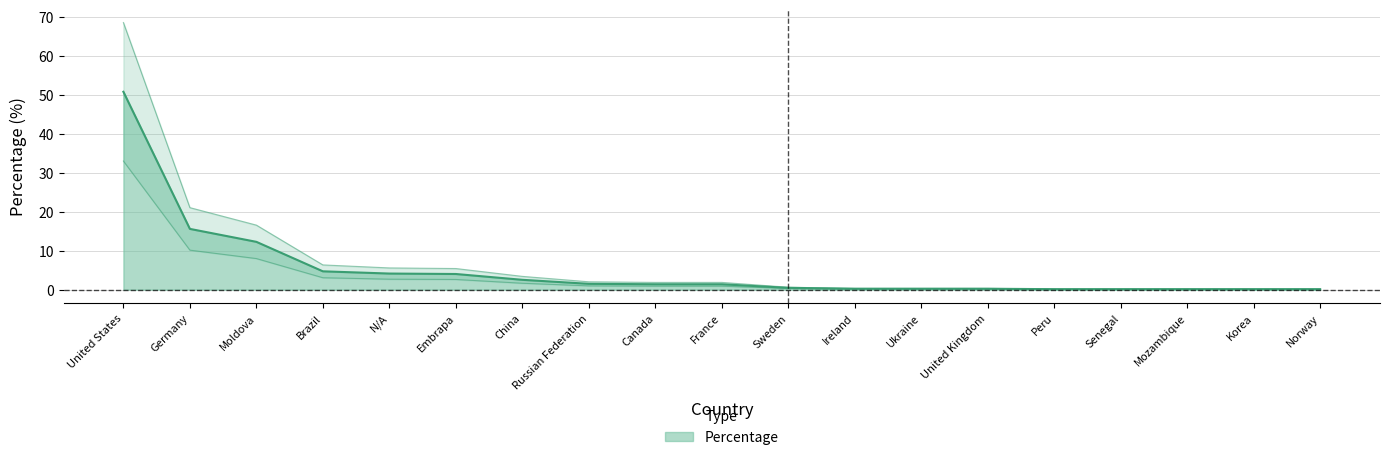

Does the chart display data point markers on the line(s)?

No